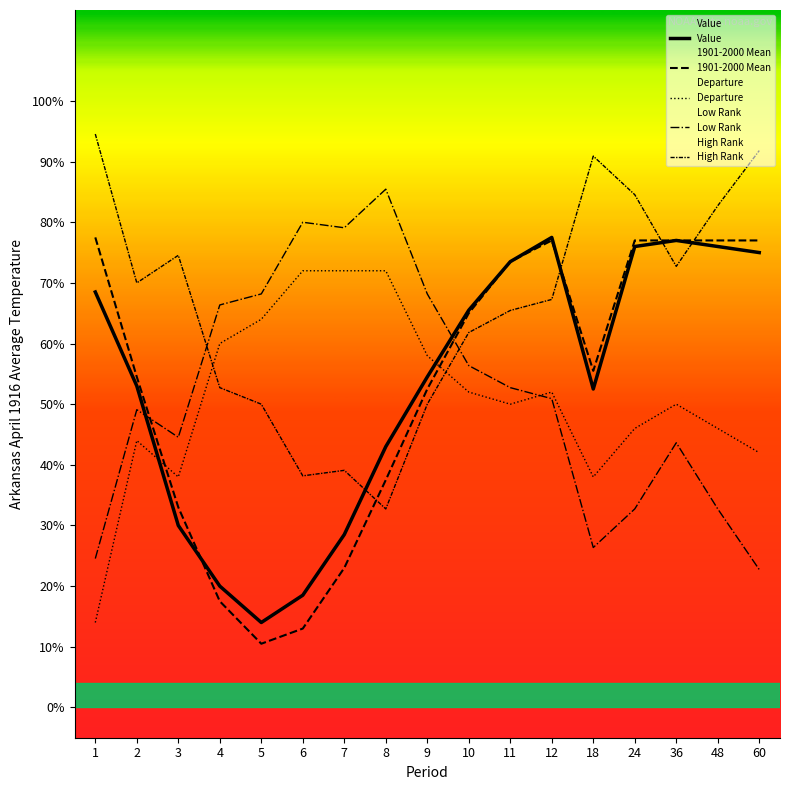

At which category does Departure reach its first local valley?

3